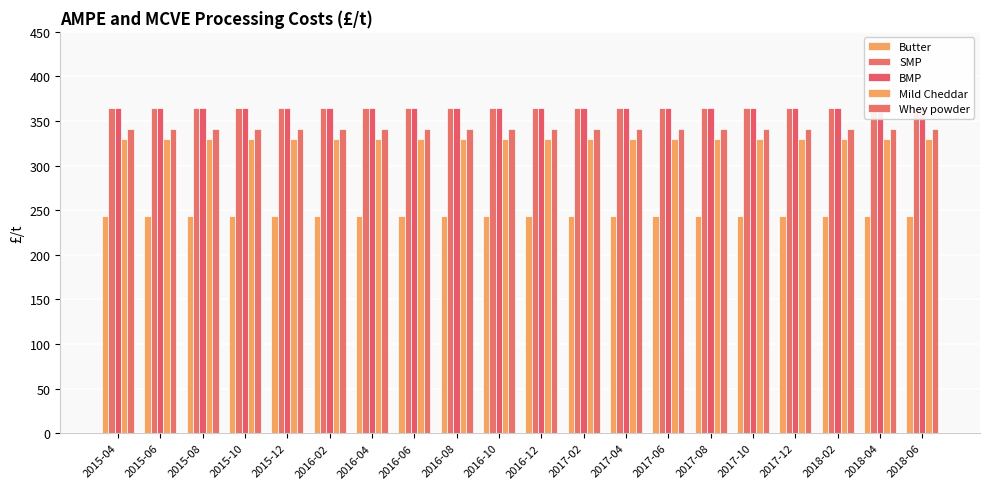

Reading left to right, list all the values displayed in this chart.

Butter: 2015-04=244	2015-06=244	2015-08=244	2015-10=244	2015-12=244	2016-02=244	2016-04=244	2016-06=244	2016-08=244	2016-10=244	2016-12=244	2017-02=244	2017-04=244	2017-06=244	2017-08=244	2017-10=244	2017-12=244	2018-02=244	2018-04=244	2018-06=244
SMP: 2015-04=365	2015-06=365	2015-08=365	2015-10=365	2015-12=365	2016-02=365	2016-04=365	2016-06=365	2016-08=365	2016-10=365	2016-12=365	2017-02=365	2017-04=365	2017-06=365	2017-08=365	2017-10=365	2017-12=365	2018-02=365	2018-04=365	2018-06=365
BMP: 2015-04=365	2015-06=365	2015-08=365	2015-10=365	2015-12=365	2016-02=365	2016-04=365	2016-06=365	2016-08=365	2016-10=365	2016-12=365	2017-02=365	2017-04=365	2017-06=365	2017-08=365	2017-10=365	2017-12=365	2018-02=365	2018-04=365	2018-06=365
Mild Cheddar: 2015-04=330	2015-06=330	2015-08=330	2015-10=330	2015-12=330	2016-02=330	2016-04=330	2016-06=330	2016-08=330	2016-10=330	2016-12=330	2017-02=330	2017-04=330	2017-06=330	2017-08=330	2017-10=330	2017-12=330	2018-02=330	2018-04=330	2018-06=330
Whey powder: 2015-04=341	2015-06=341	2015-08=341	2015-10=341	2015-12=341	2016-02=341	2016-04=341	2016-06=341	2016-08=341	2016-10=341	2016-12=341	2017-02=341	2017-04=341	2017-06=341	2017-08=341	2017-10=341	2017-12=341	2018-02=341	2018-04=341	2018-06=341